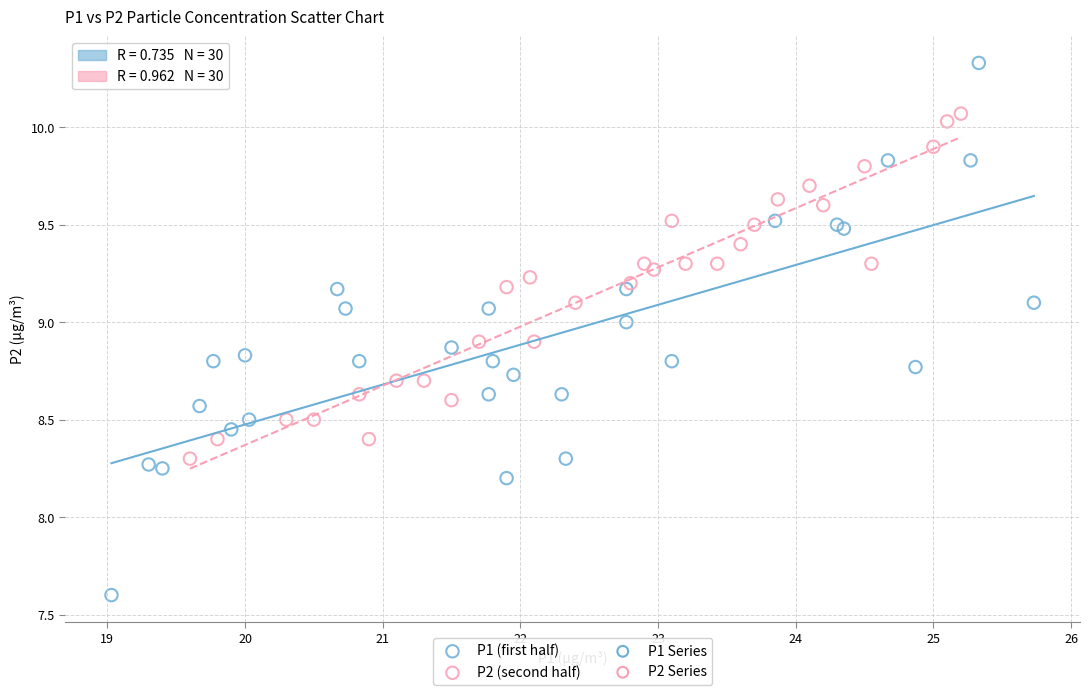

Which series contains the highest Y value?

P1 (first half)